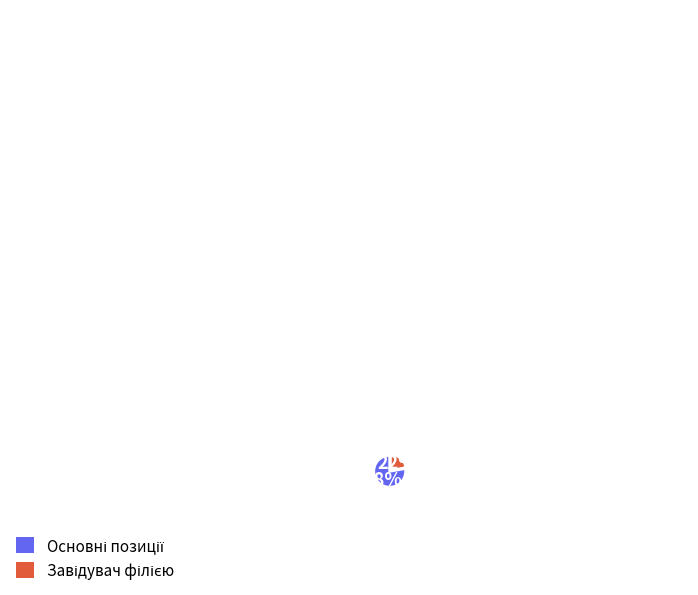

To the nearest percent, what is the difference between the largest and smallest slice percentages?

56%